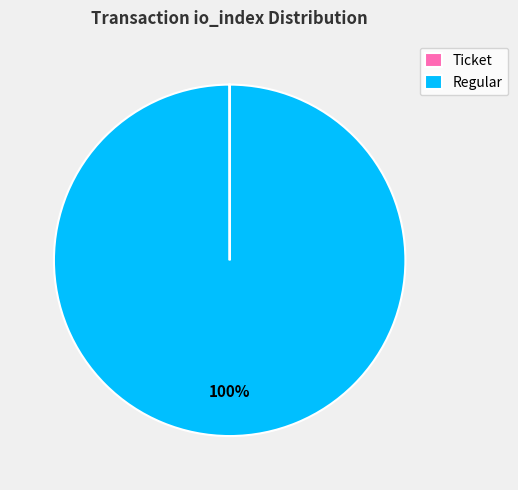

To the nearest percent, what percentage of the pie is Regular?

100%